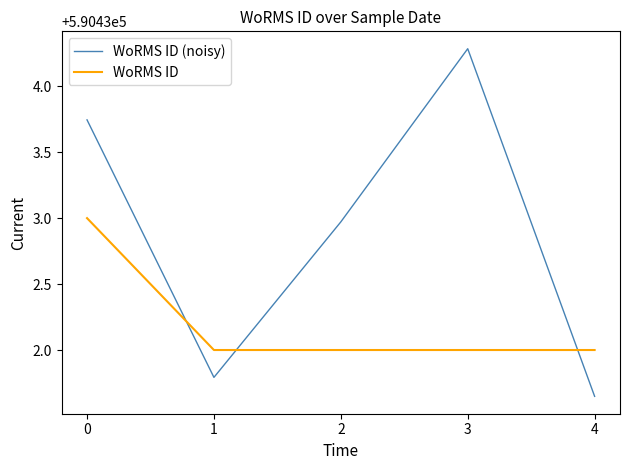

How many lines are shown in the chart?

2